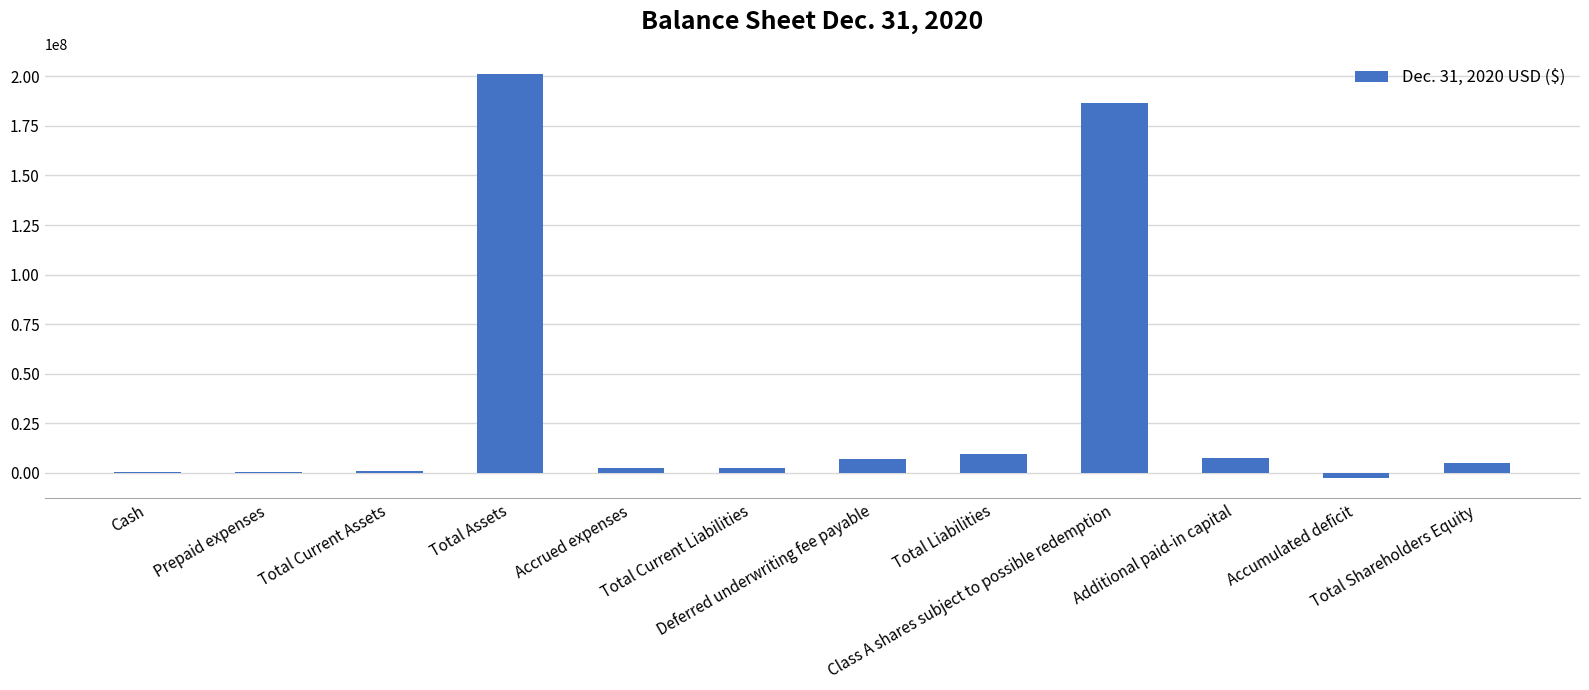

Between Cash and Deferred underwriting fee payable, which is larger?

Deferred underwriting fee payable